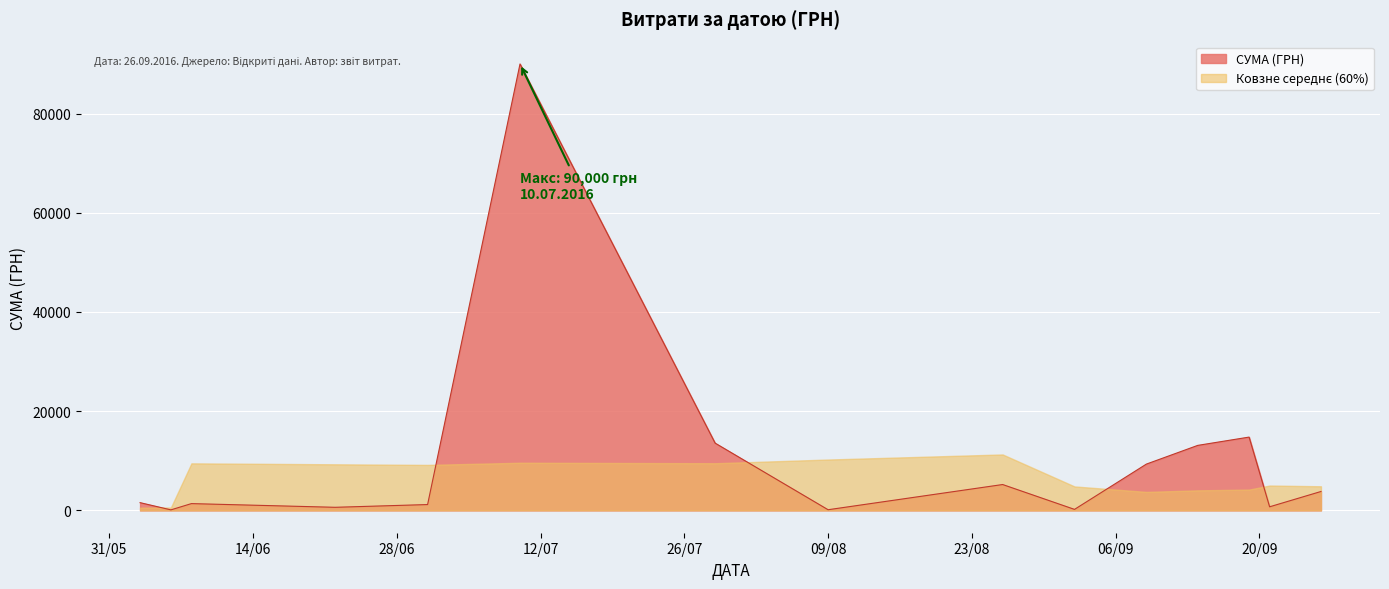

What is the greatest value displayed?

90000.0